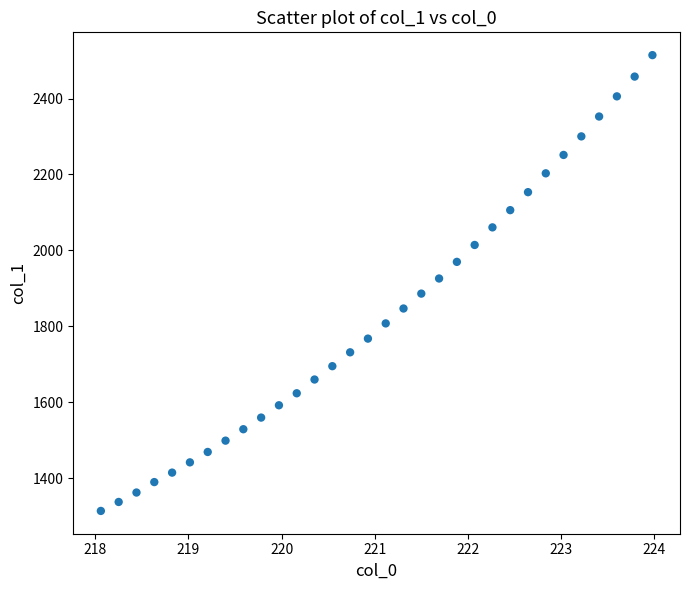

What is the range of X values (max minus min)?

5.9